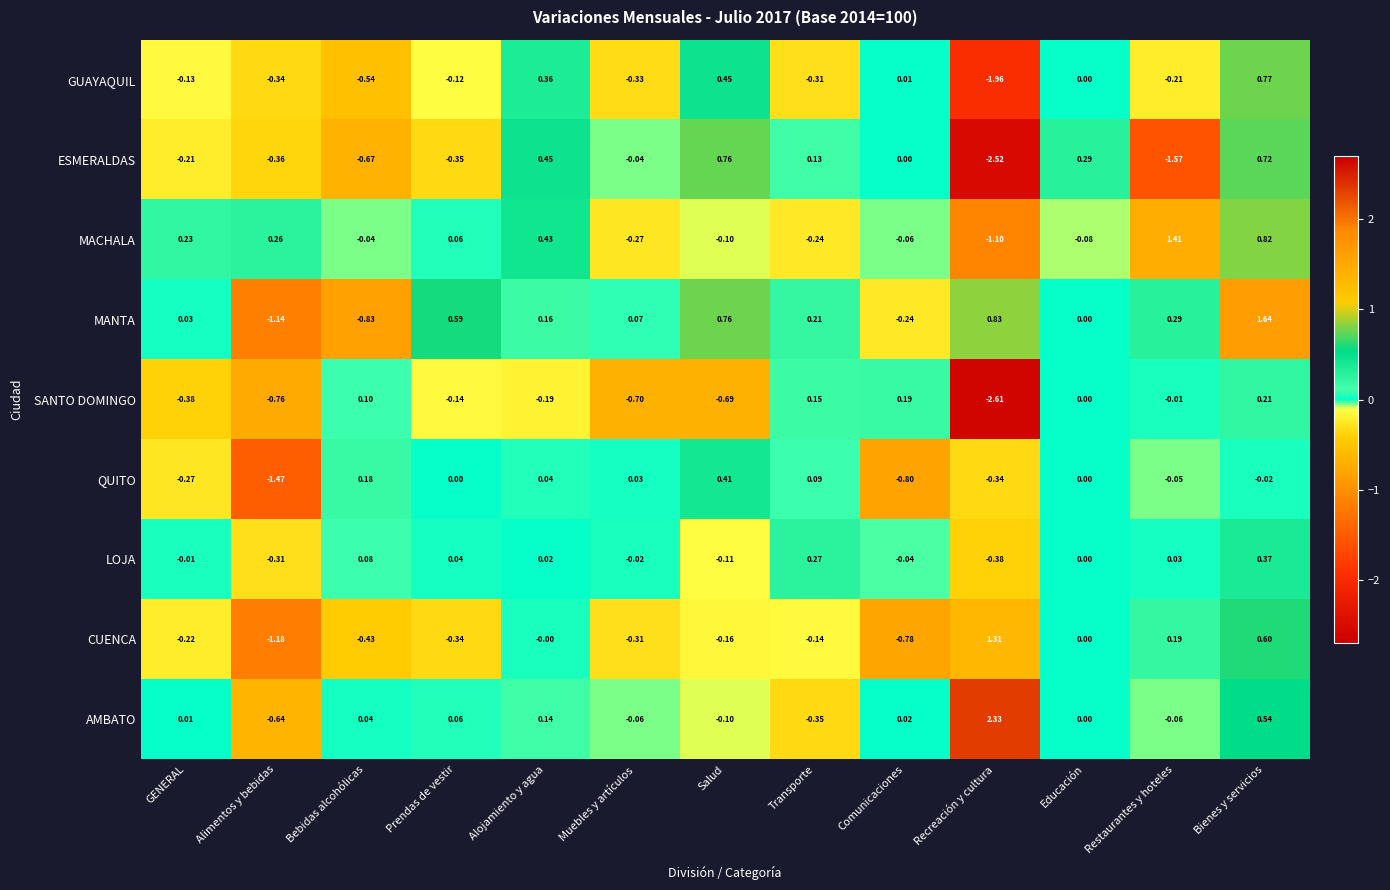

Which category has the lowest value across all series?

Recreación y cultura